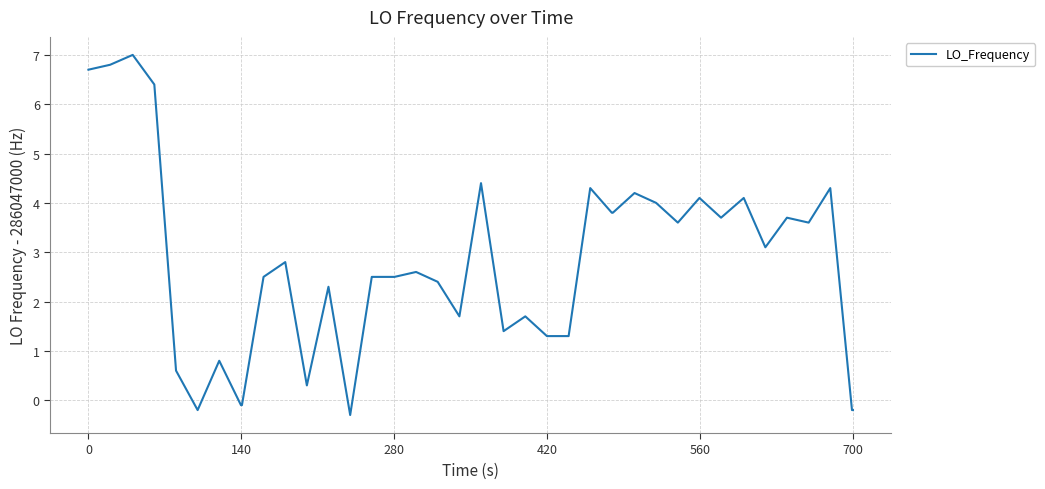

How many lines are shown in the chart?

1